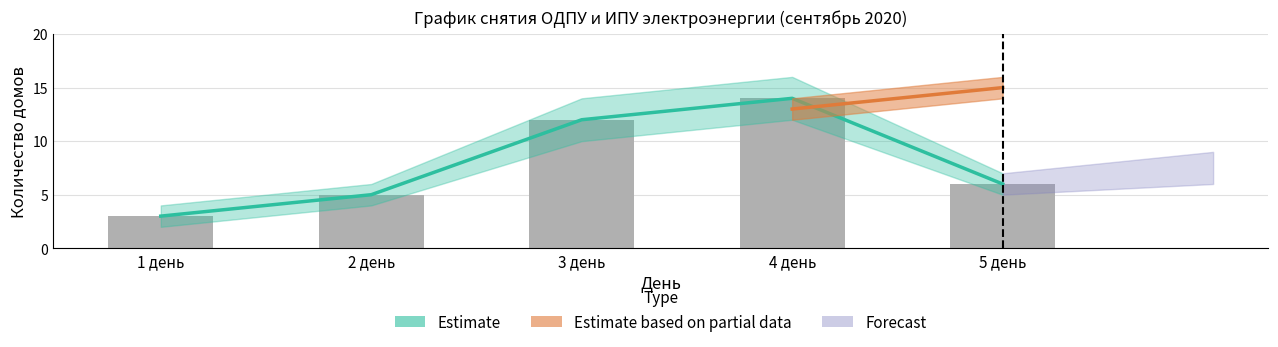

What is the difference between the values at 4 день and 5 день?

8